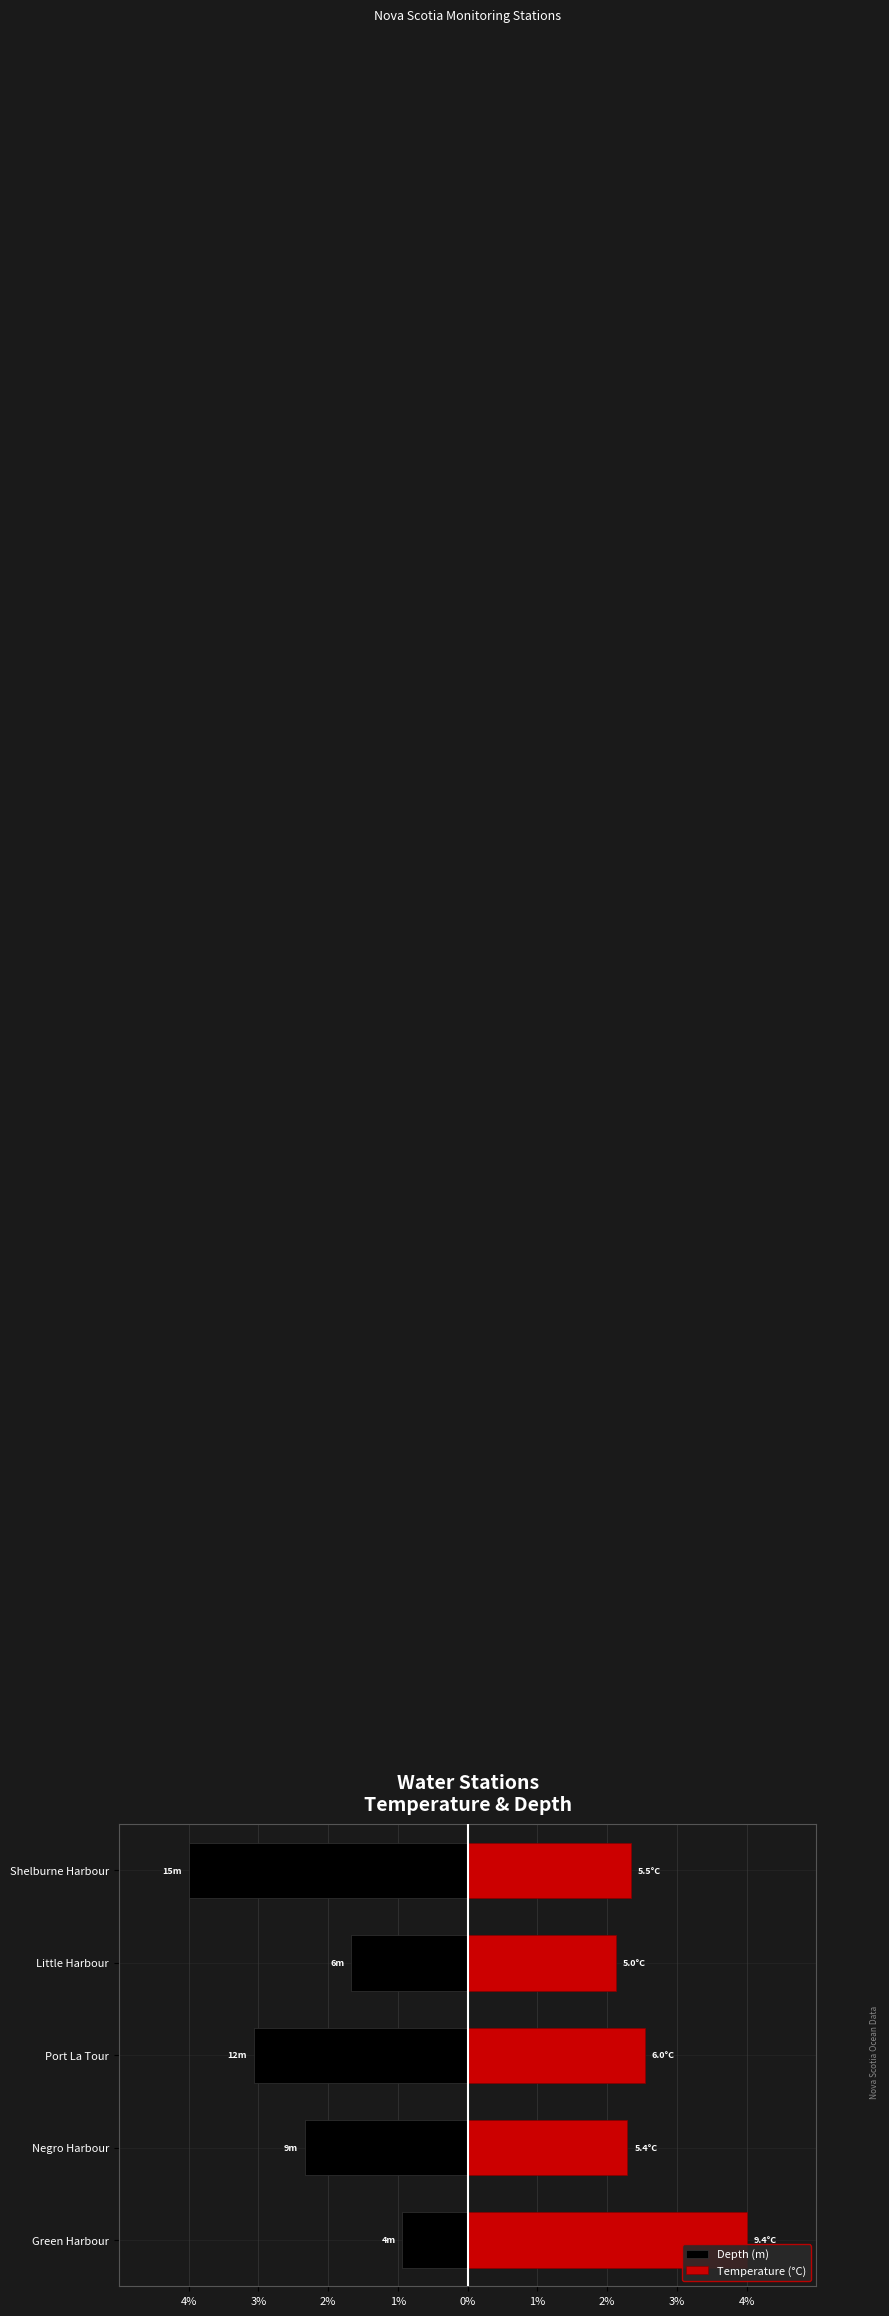

Which has a higher value, Negro Harbour or Shelburne Harbour?

Negro Harbour